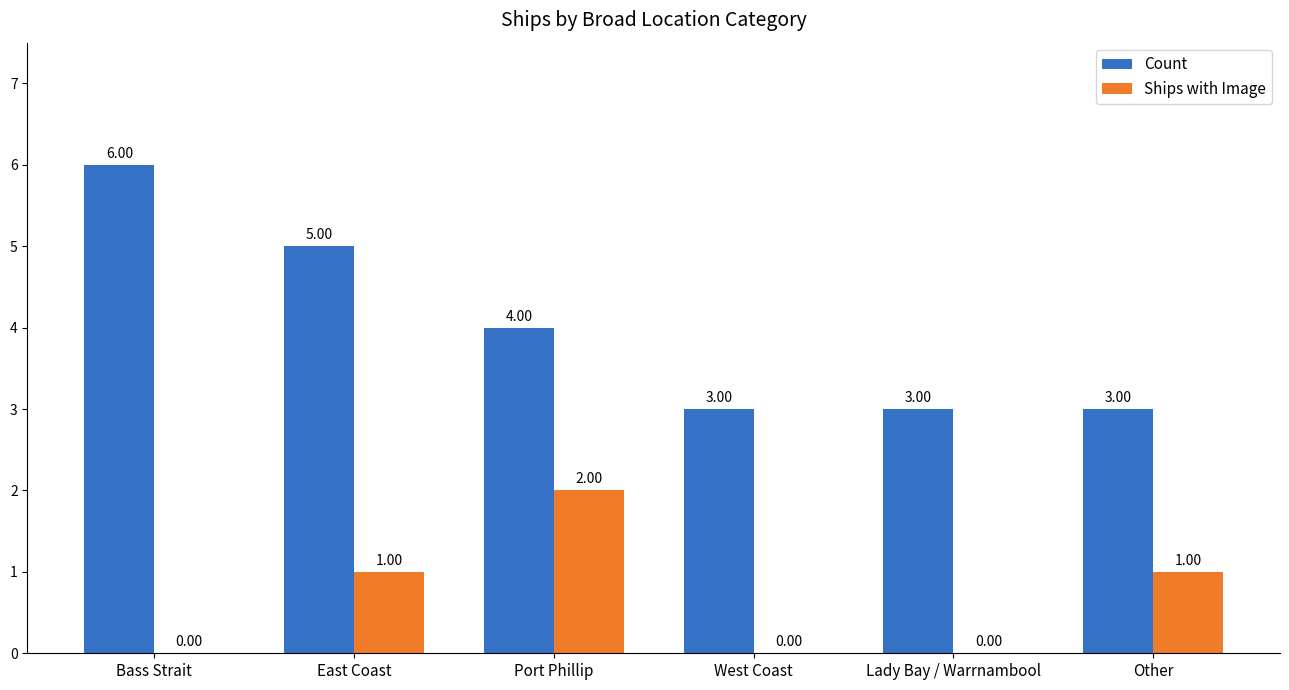

Where does the Count series first go above 4?

Bass Strait